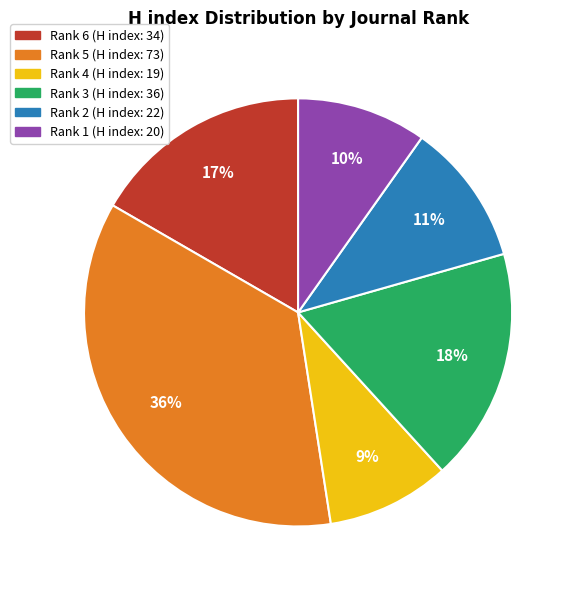

What percentage is the Rank 5 slice, to the nearest percent?

36%